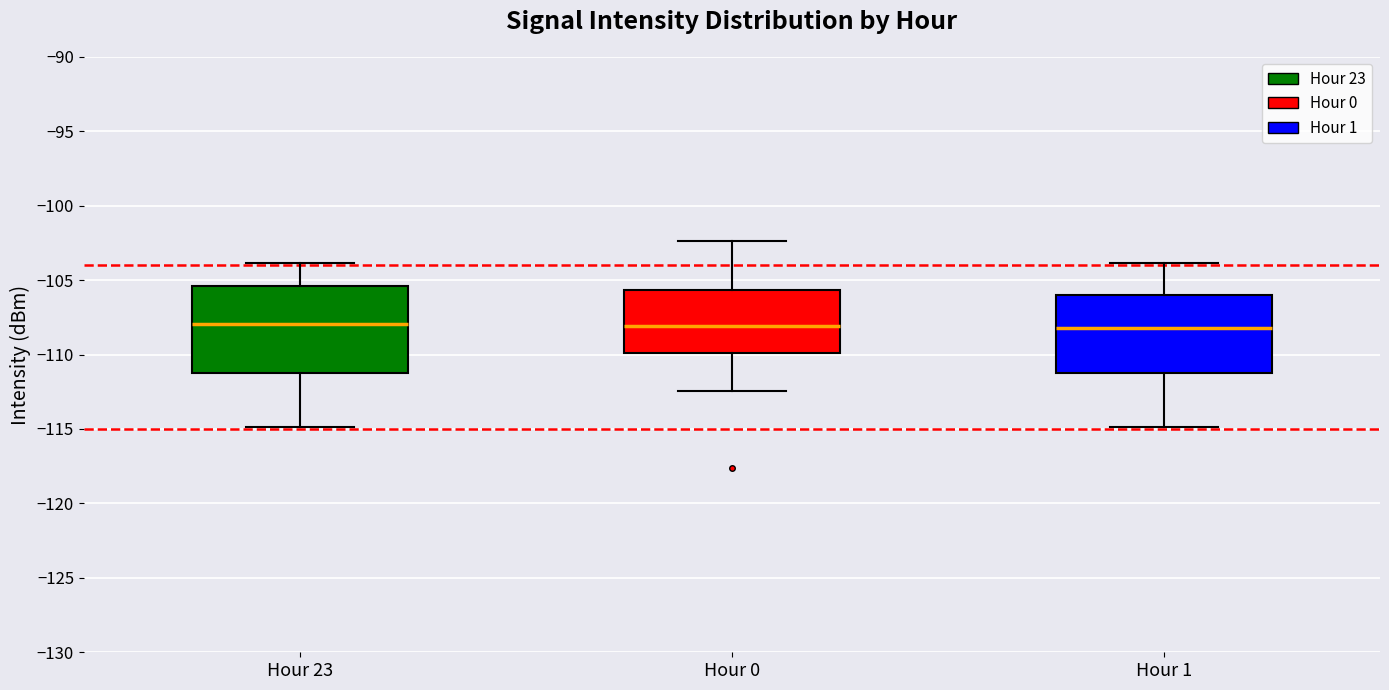

Comparing the boxes themselves (not the whiskers), which one is the tallest?

Hour 23